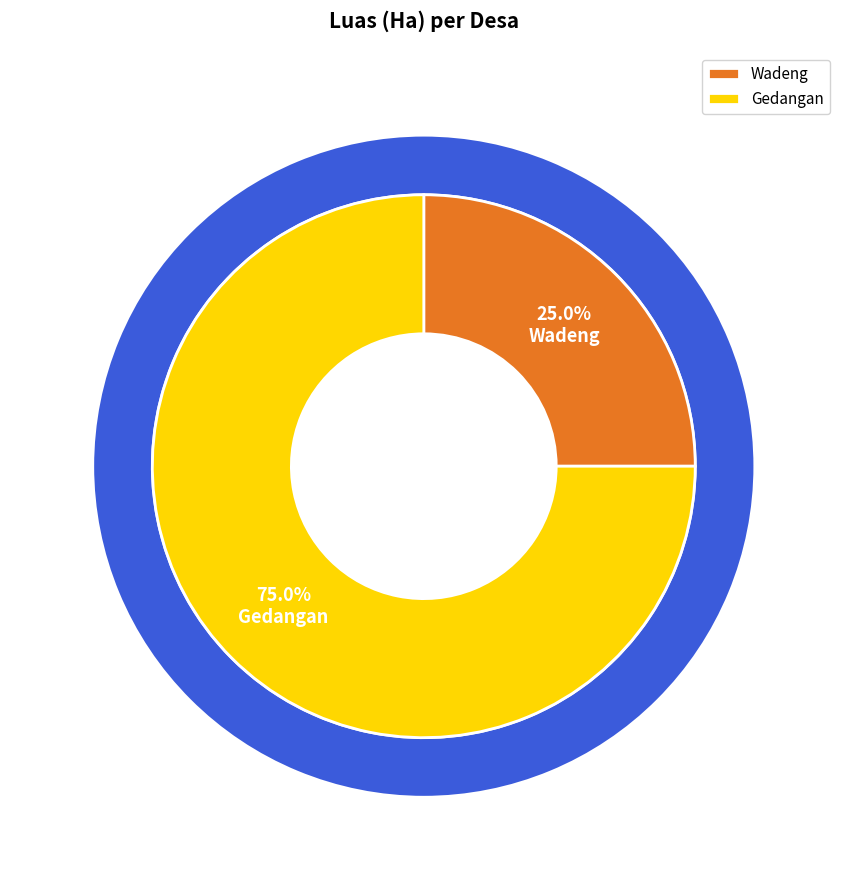

What is the ratio of the value at Wadeng to the value at Gedangan?

0.3